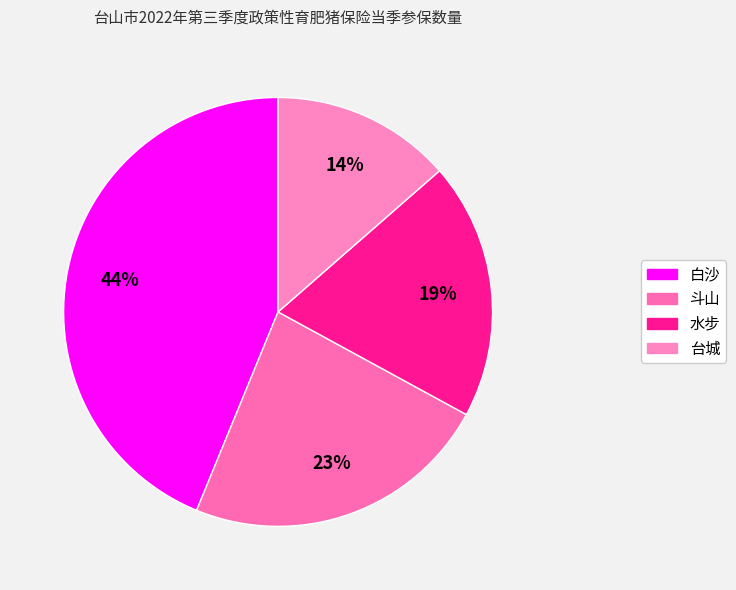

Count the number of slices in the pie.

4